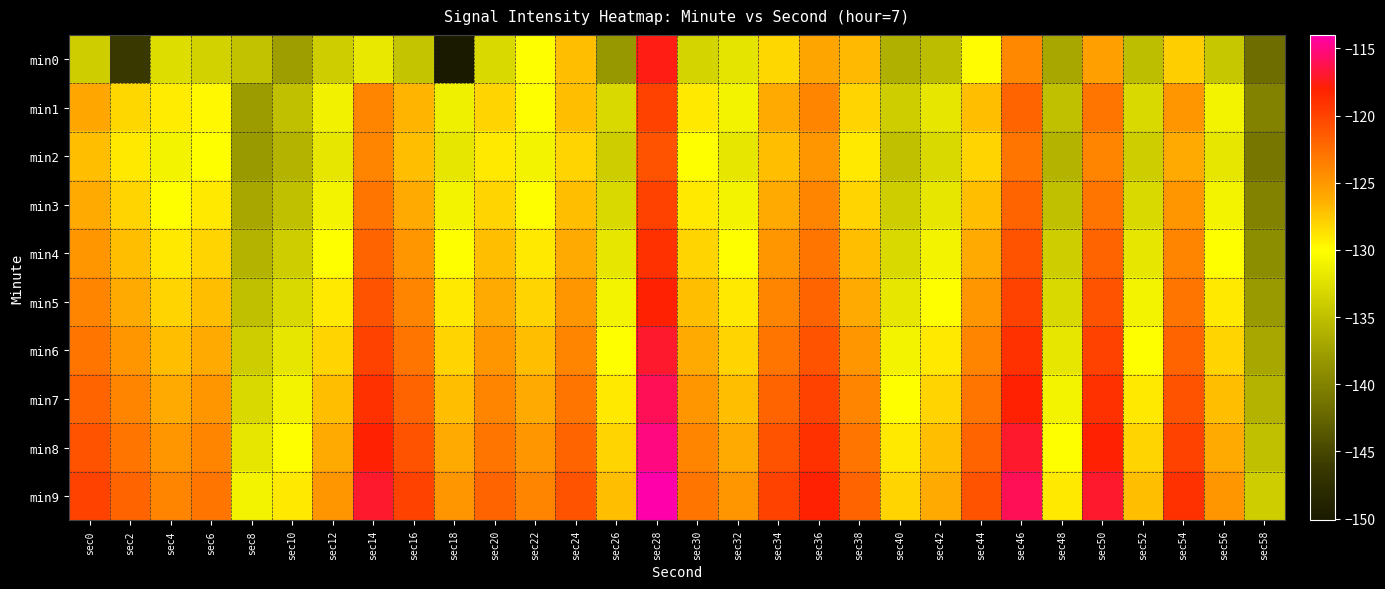

Which has a higher value, sec50 or sec2?

sec50